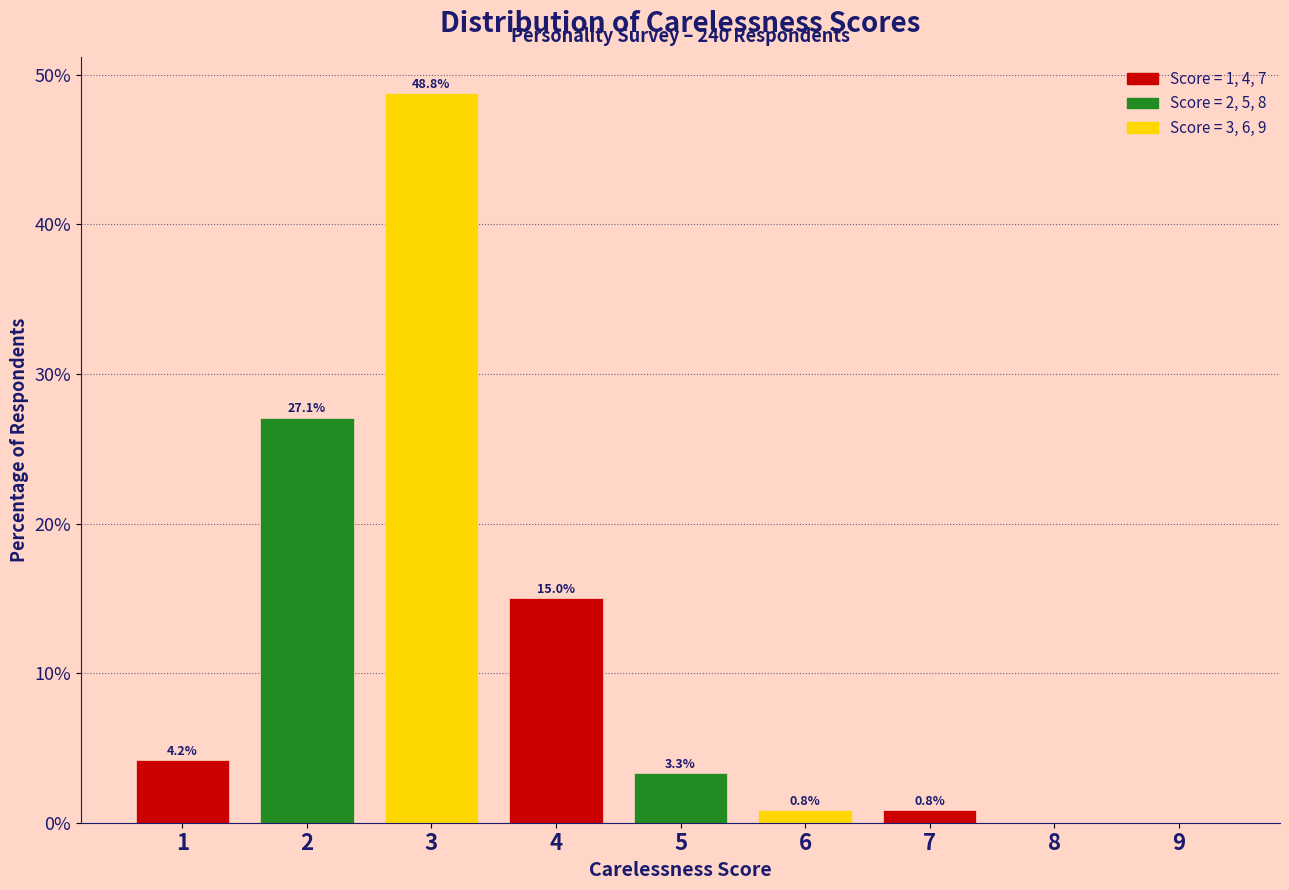

Over which range of the x-axis is the bar tallest?

2.5 to 3.5